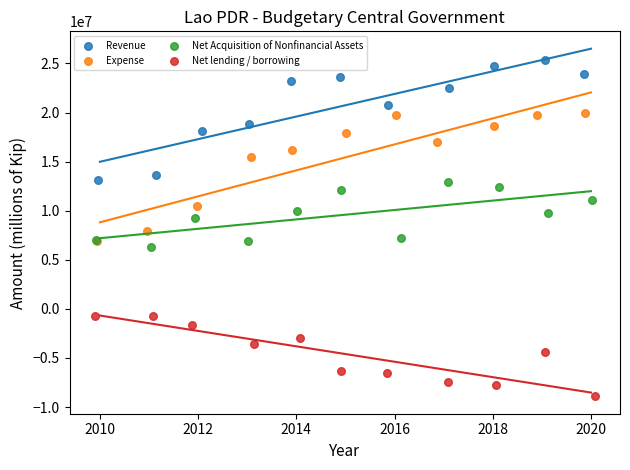

Which series has the largest Y range (max minus min)?

Expense